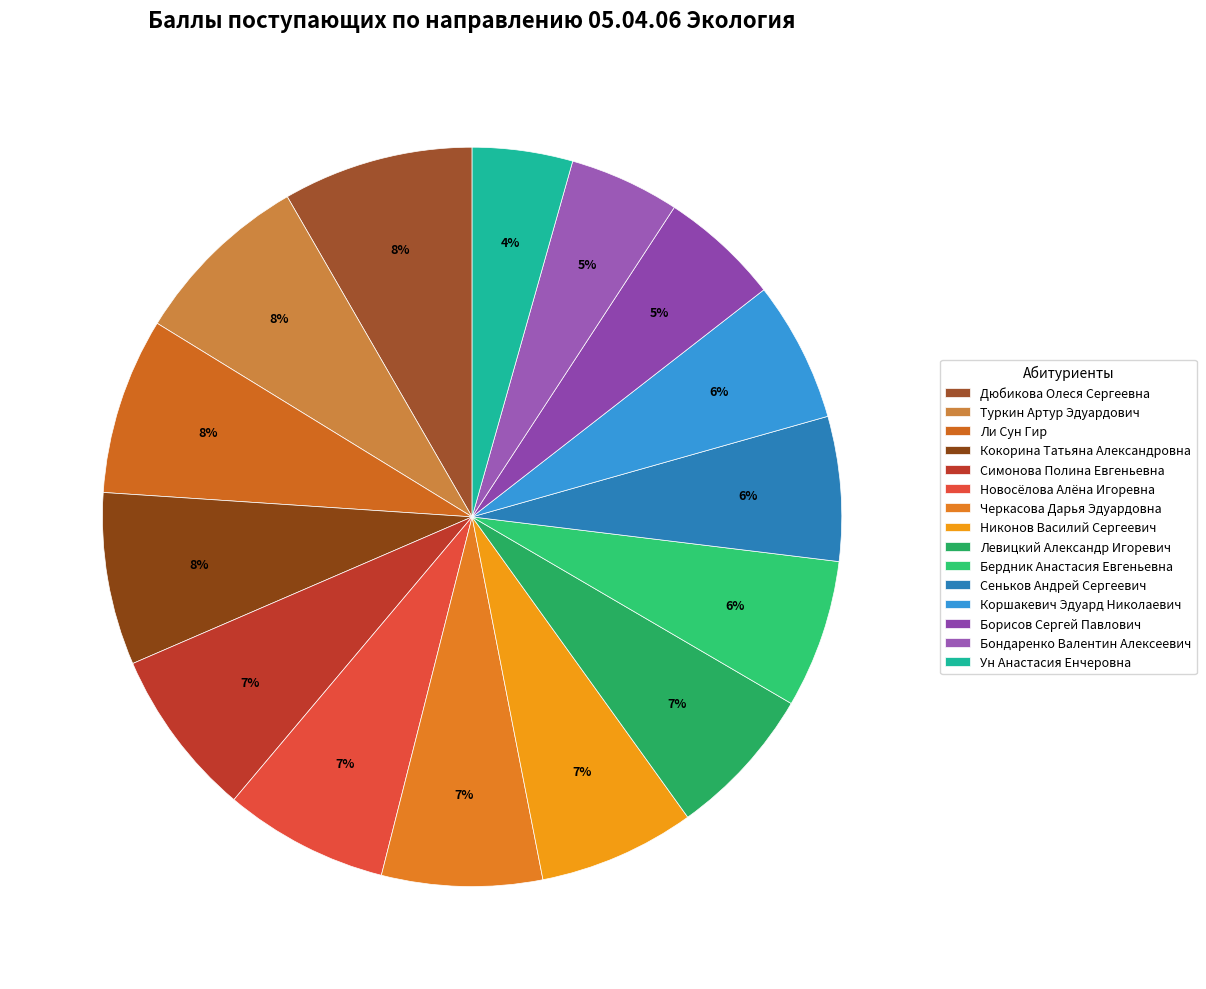

The Бондаренко Валентин Алексеевич slice represents 17% of the pie. True or false?

False